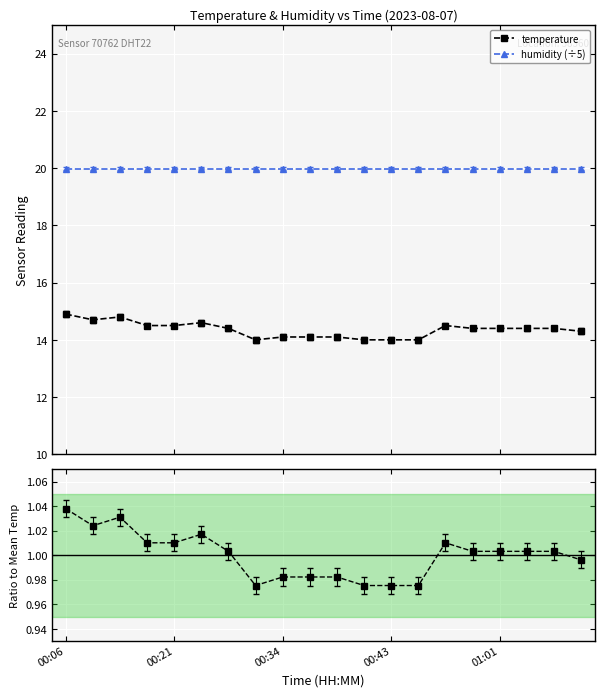

What is the lowest value of the temperature series?

14.0